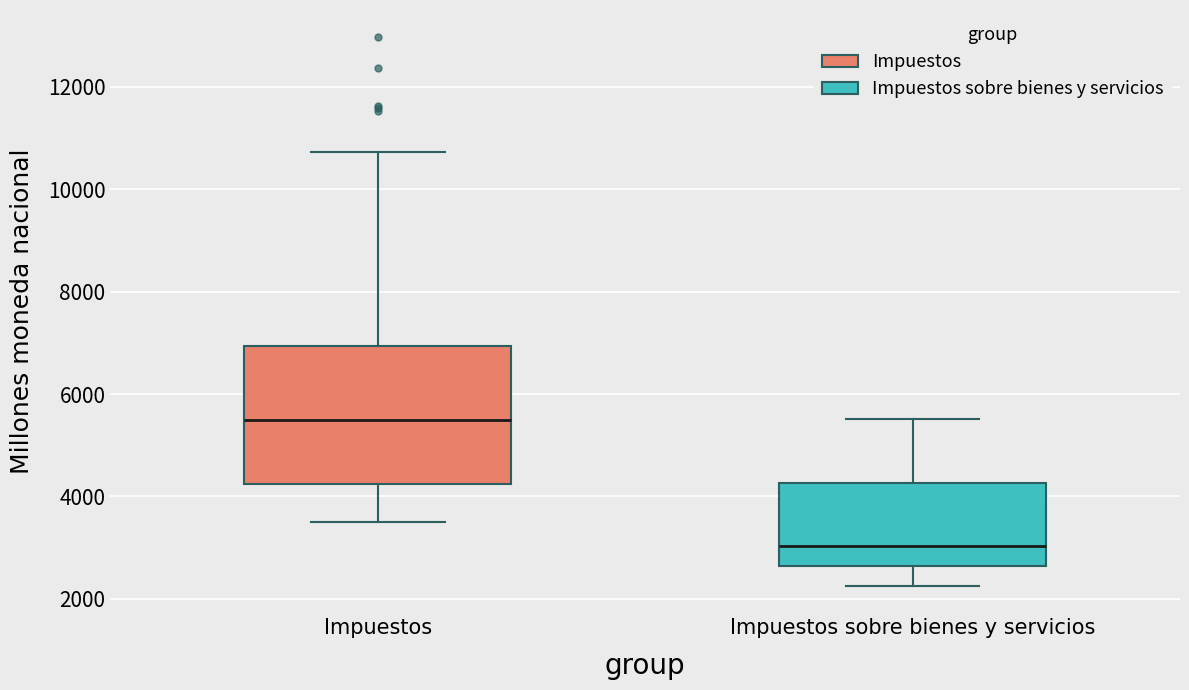

Where is the upper edge of the box for Impuestos sobre bienes y servicios on the y-axis? The values are not printed on the chart, so give them approximately, as read against the axis.

4200